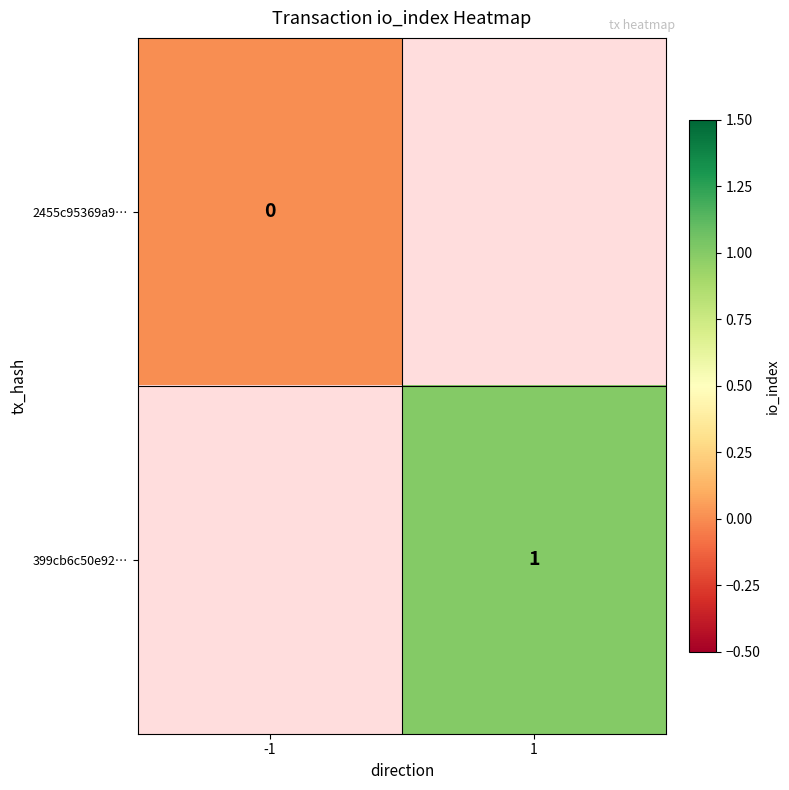

The 399cb6c50e92… series shows 2 at 1. True or false?

False